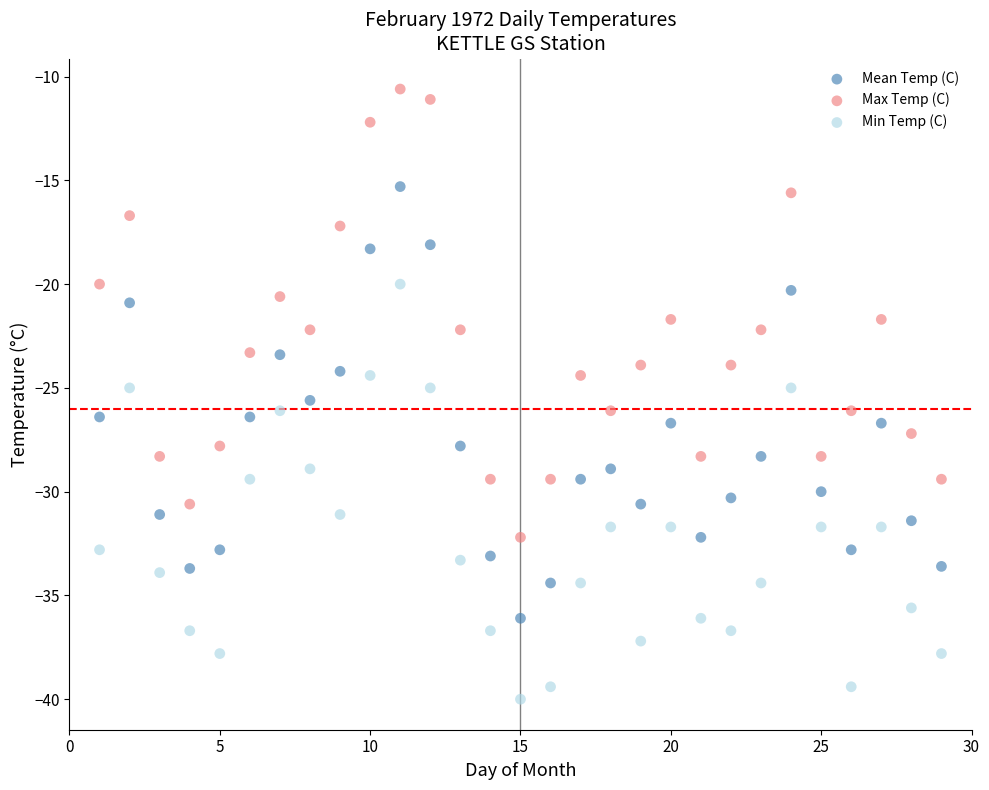

Which series contains the lowest Y value?

Min Temp (C)